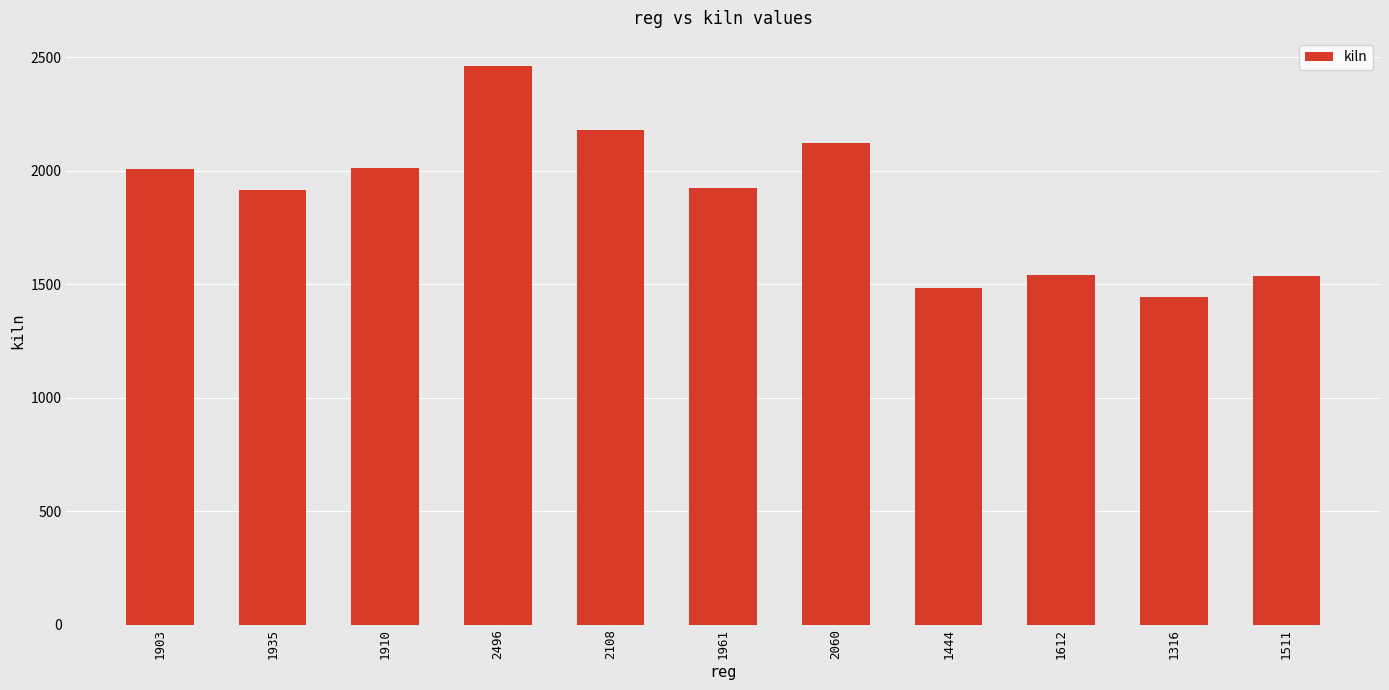

At which category does the chart reach its peak across all series?

2496